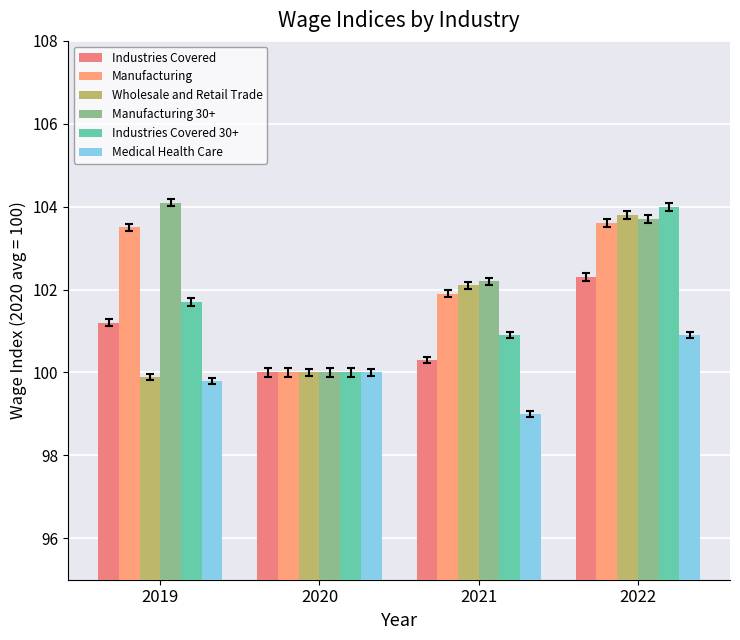

What is the value of the Manufacturing 30+ bar at the 3rd from the left?

102.2